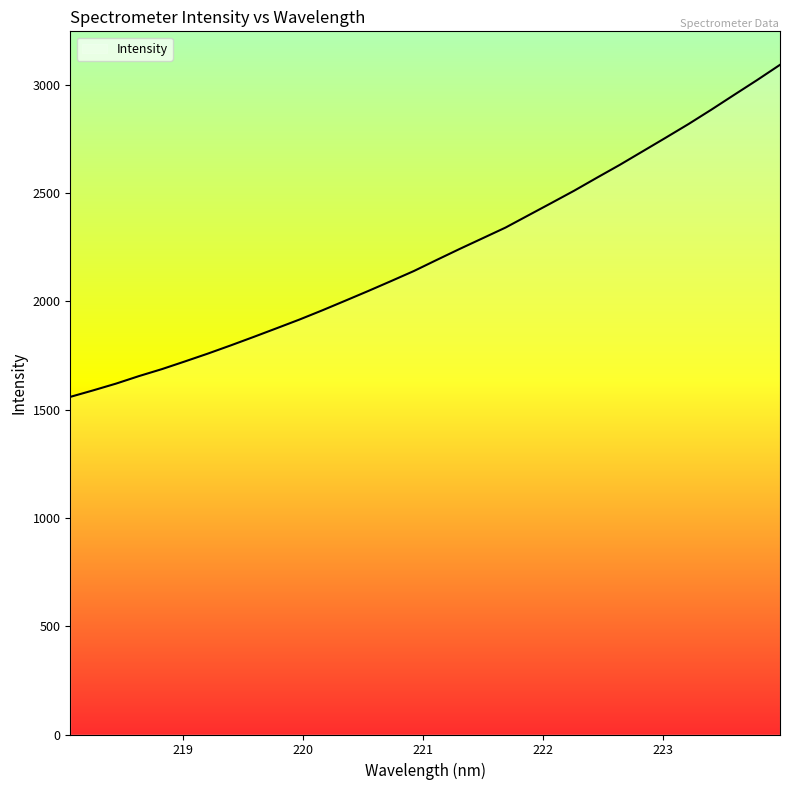

What is the difference between the maximum and minimum values?

1533.7